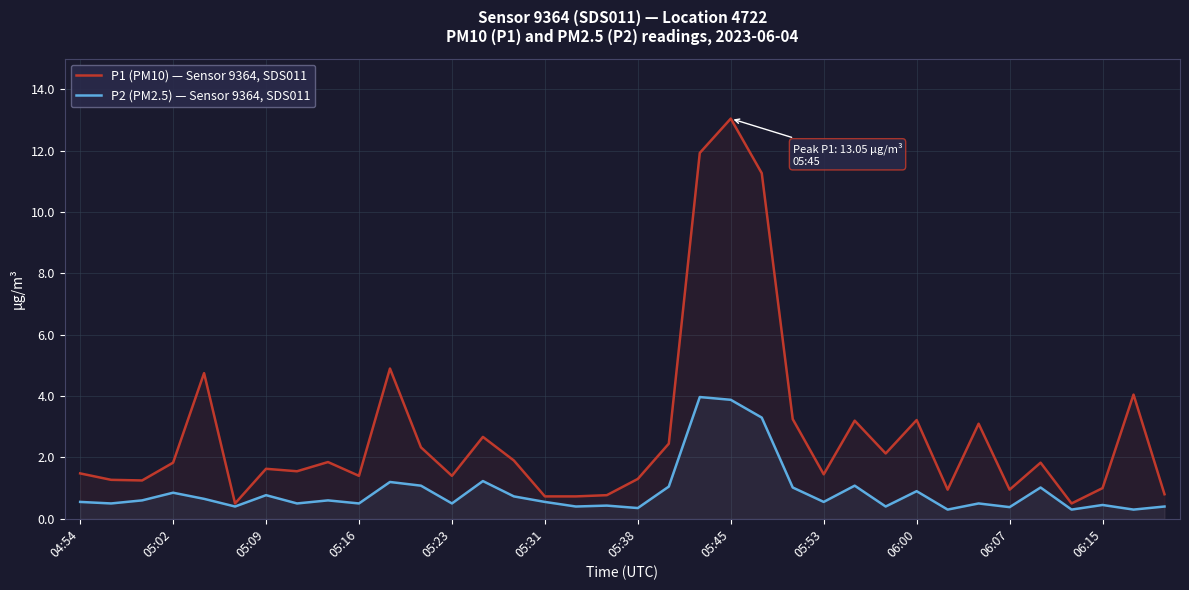

What is the minimum value for P1 (PM10) — Sensor 9364, SDS011?

0.5